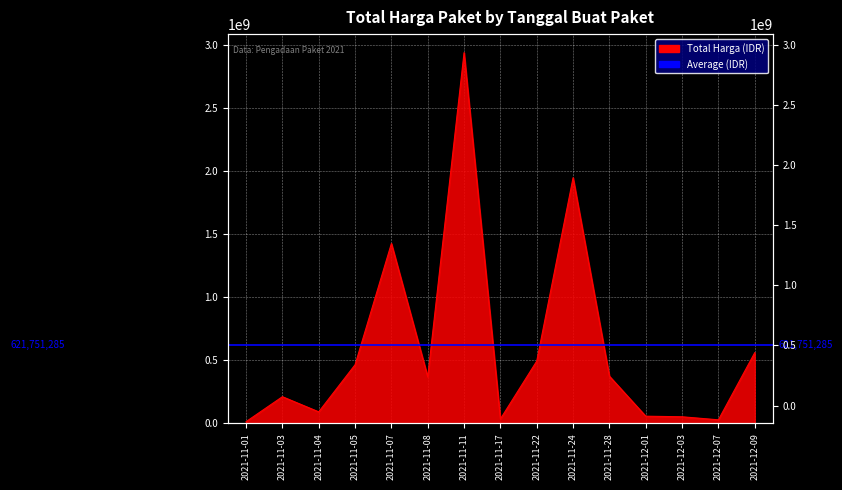

At which category does the chart reach its peak across all series?

2021-11-11